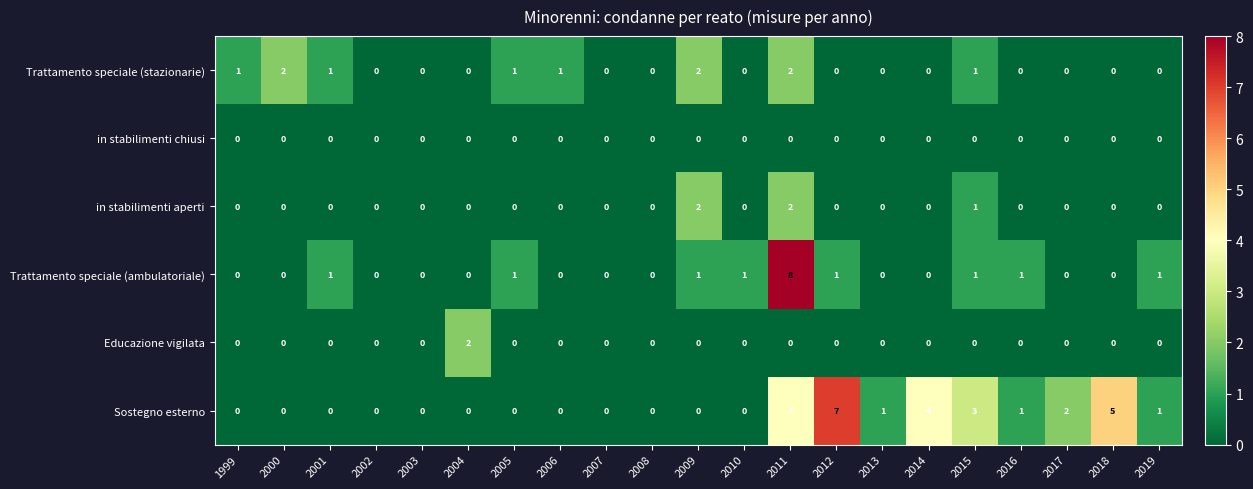

At which label does Trattamento speciale (ambulatoriale) reach its peak?

2011